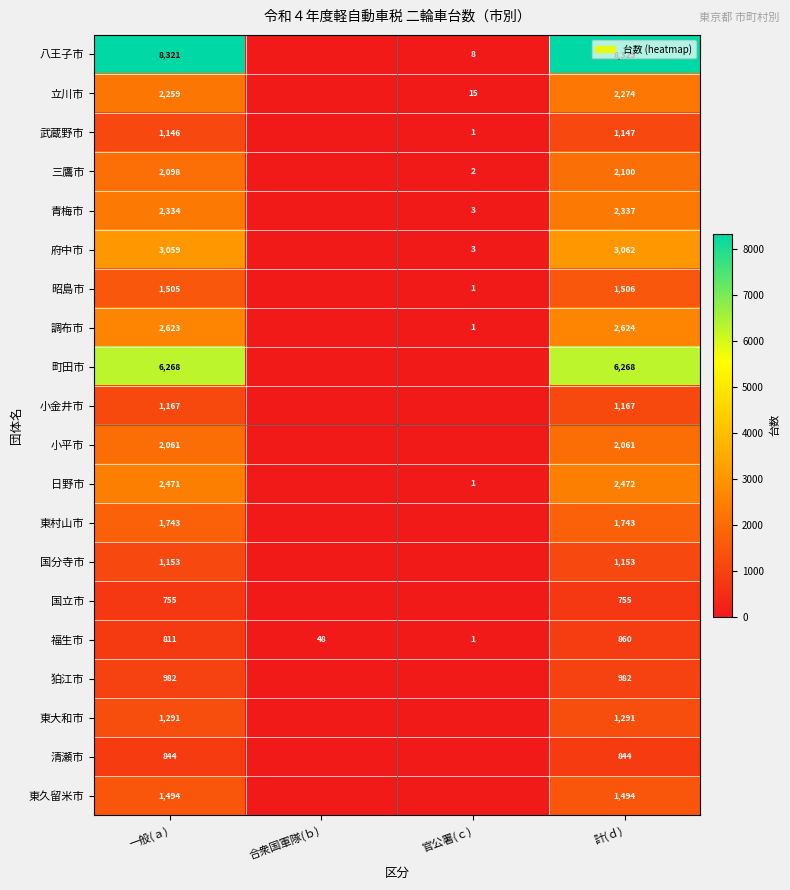

Is the value of 東村山市 at 計(ｄ) greater than the value of 東久留米市 at 一般(ａ)?

Yes